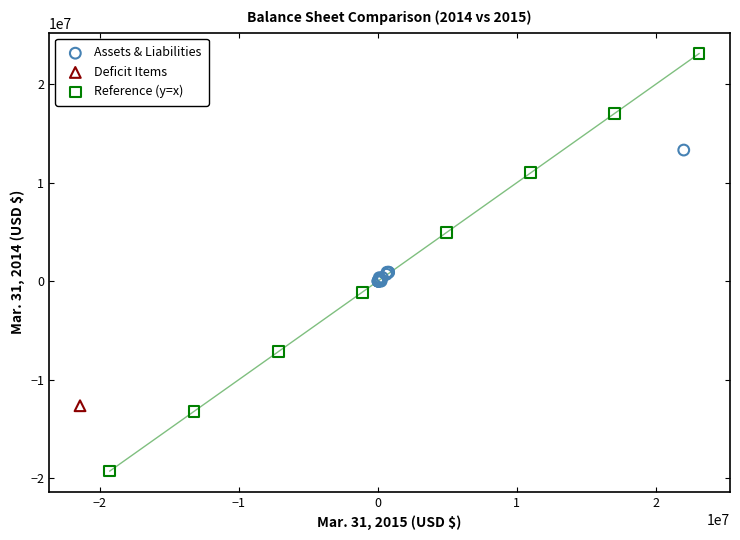

What are all the series names shown in the legend?

Assets & Liabilities, Deficit Items, Reference (y=x)